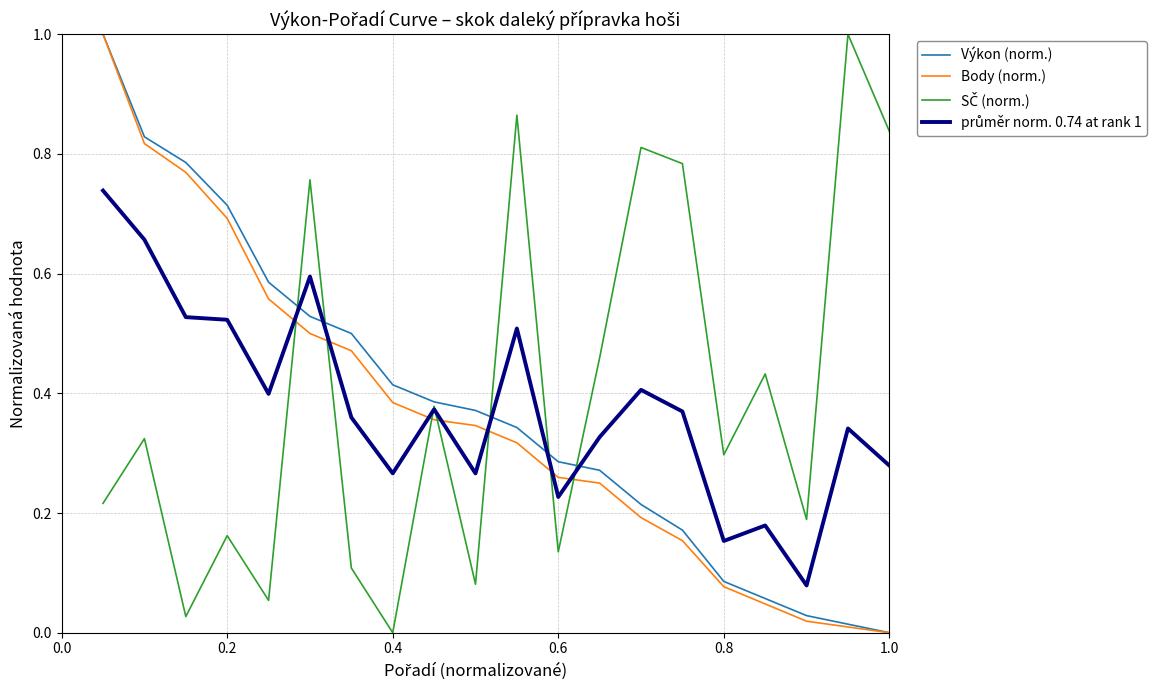

What is the maximum value shown in the chart?

1.0